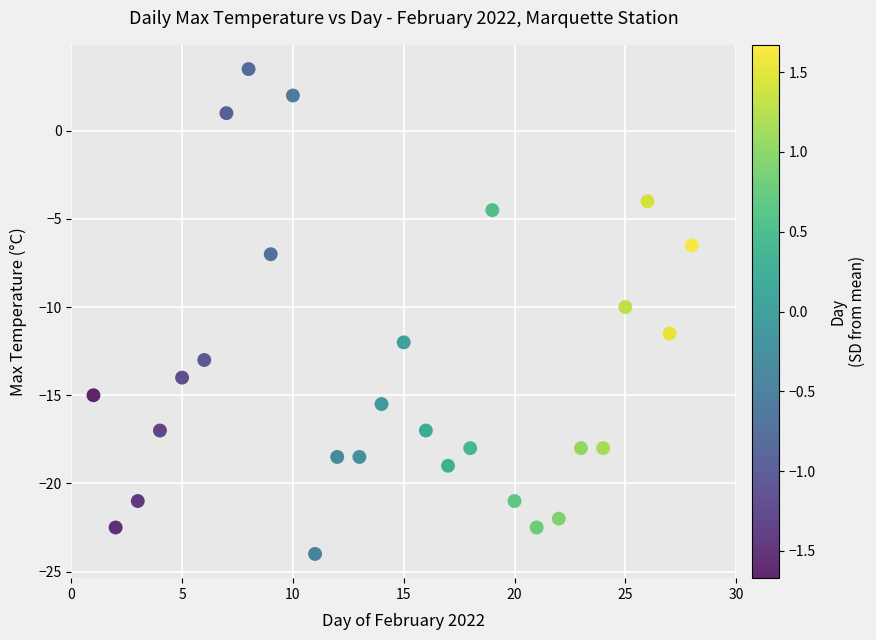

What is the range of Y values (max minus min)?

27.5